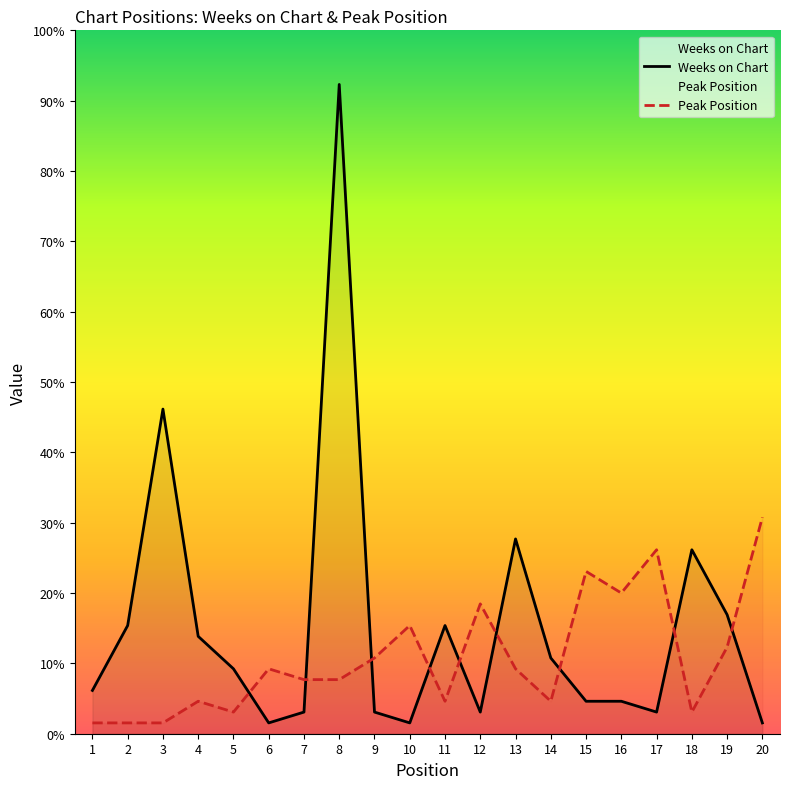

Reading right to left, extract all data points from this chart.

Weeks on Chart: 1	11	17	2	3	3	7	18	2	10	1	2	60	2	1	6	9	30	10	4
Peak Position: 20	8	2	17	13	15	3	6	12	3	10	7	5	5	6	2	3	1	1	1